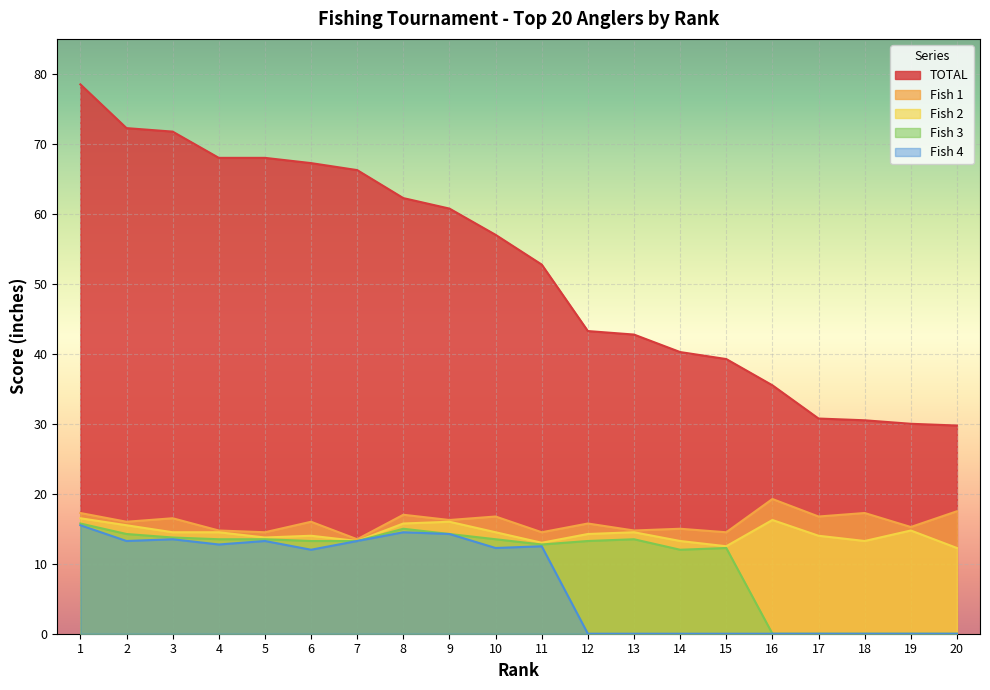

Rank the series by their maximum value, from highest to lowest.

TOTAL, Fish 1, Fish 2, Fish 3, Fish 4